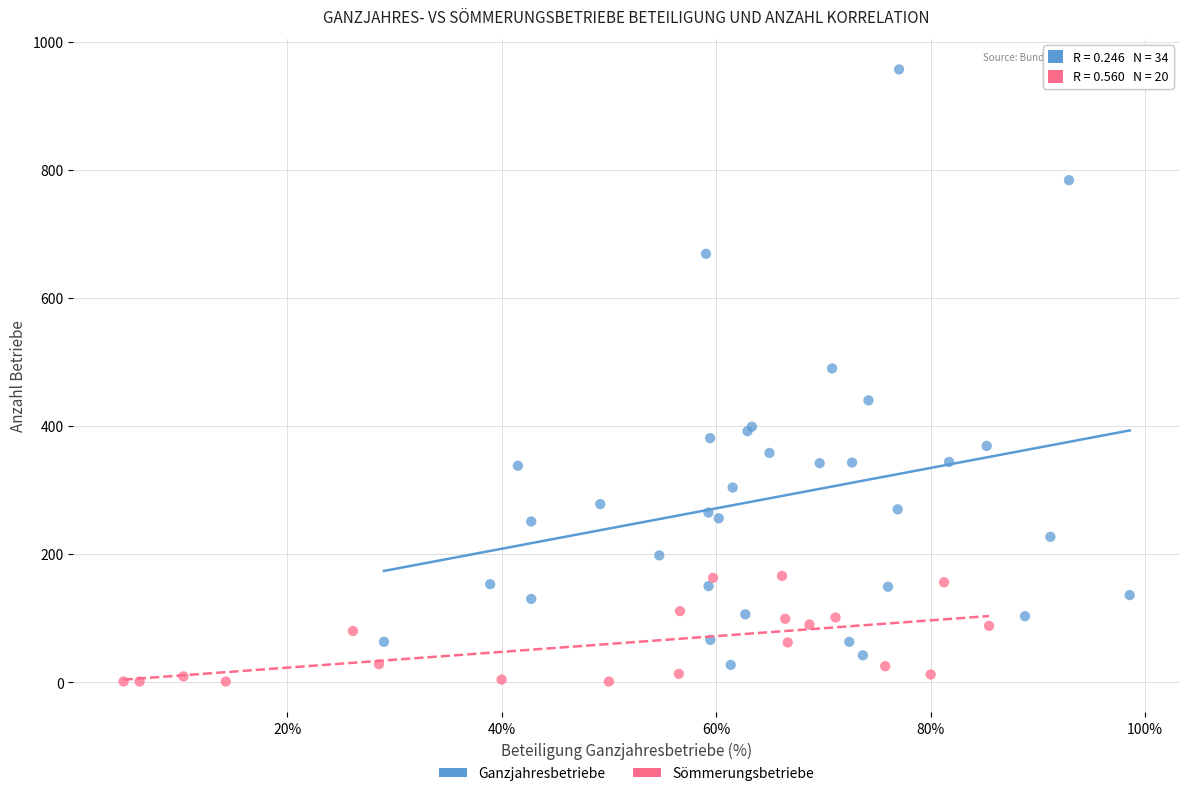

Which series contains the highest Y value?

Ganzjahresbetriebe